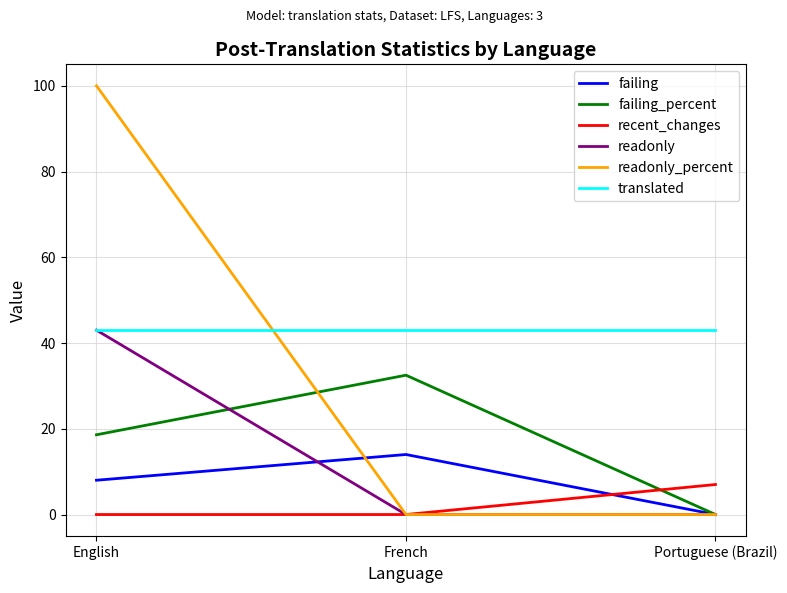

How many lines are shown in the chart?

6